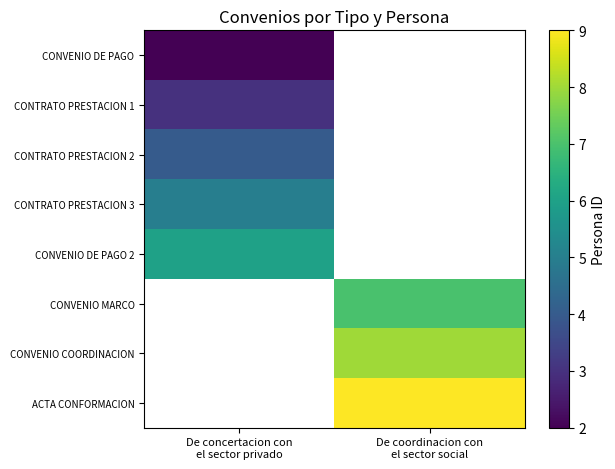

Count the number of data series in this chart.

8